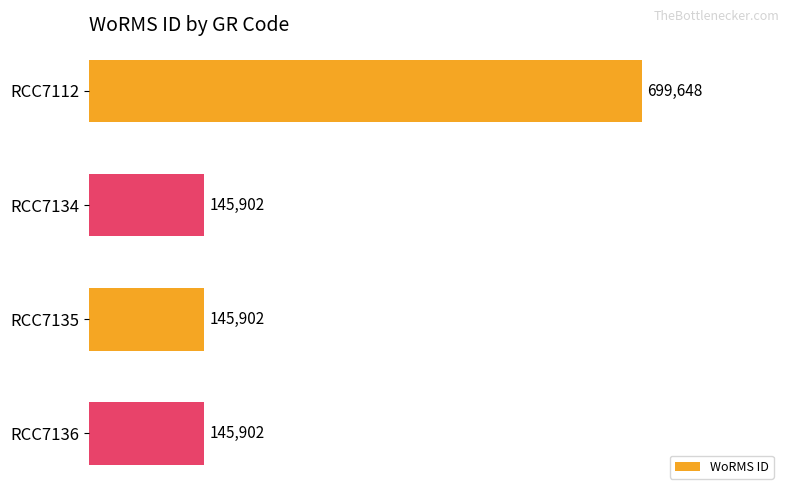

How many bars are there in total?

4